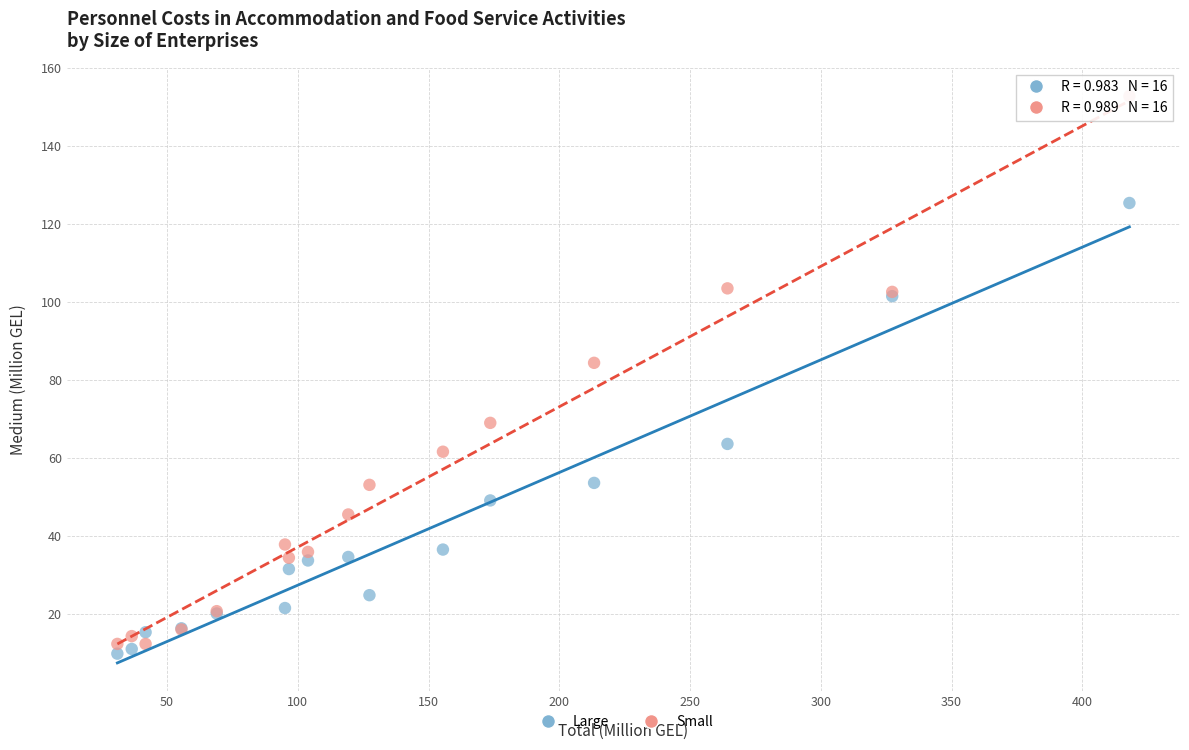

Across all series, what Y value is closest to 81?

84.4